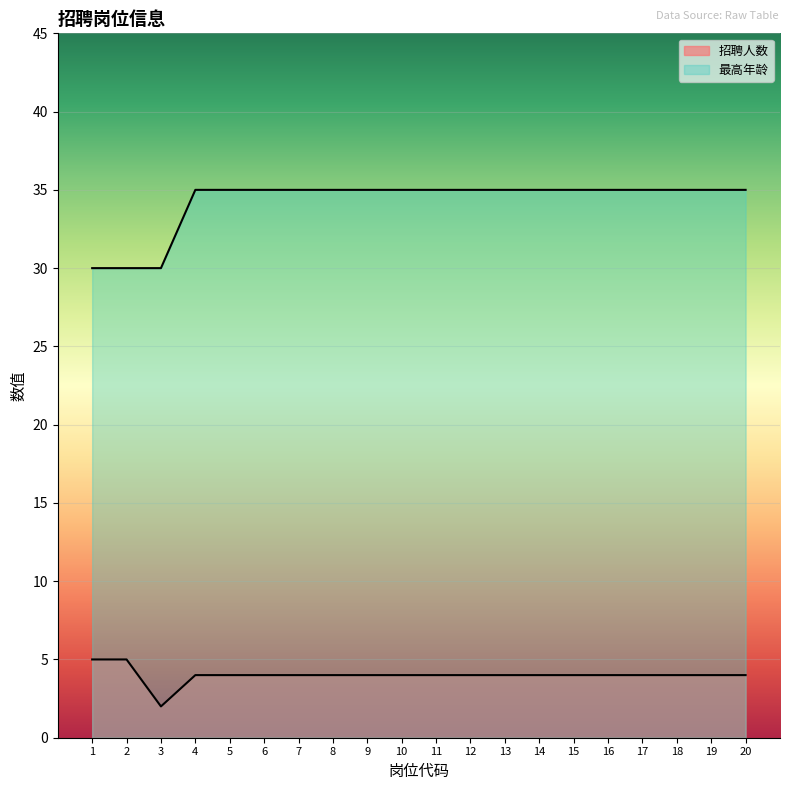

Which series has the largest total across all categories?

最高年龄